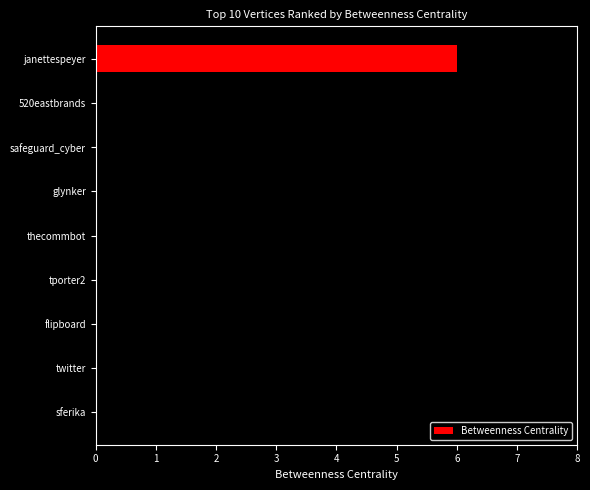

True or false: the data shows 10 at janettespeyer.

False